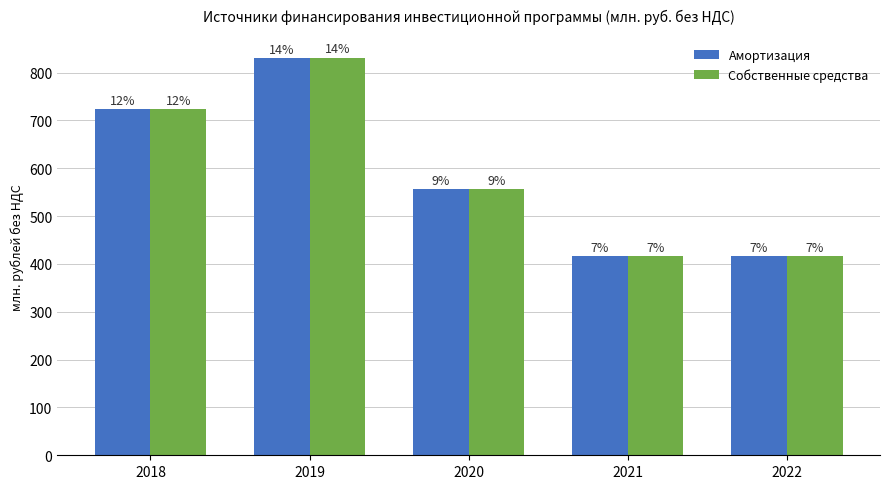

At which label does Амортизация first exceed 555?

2018